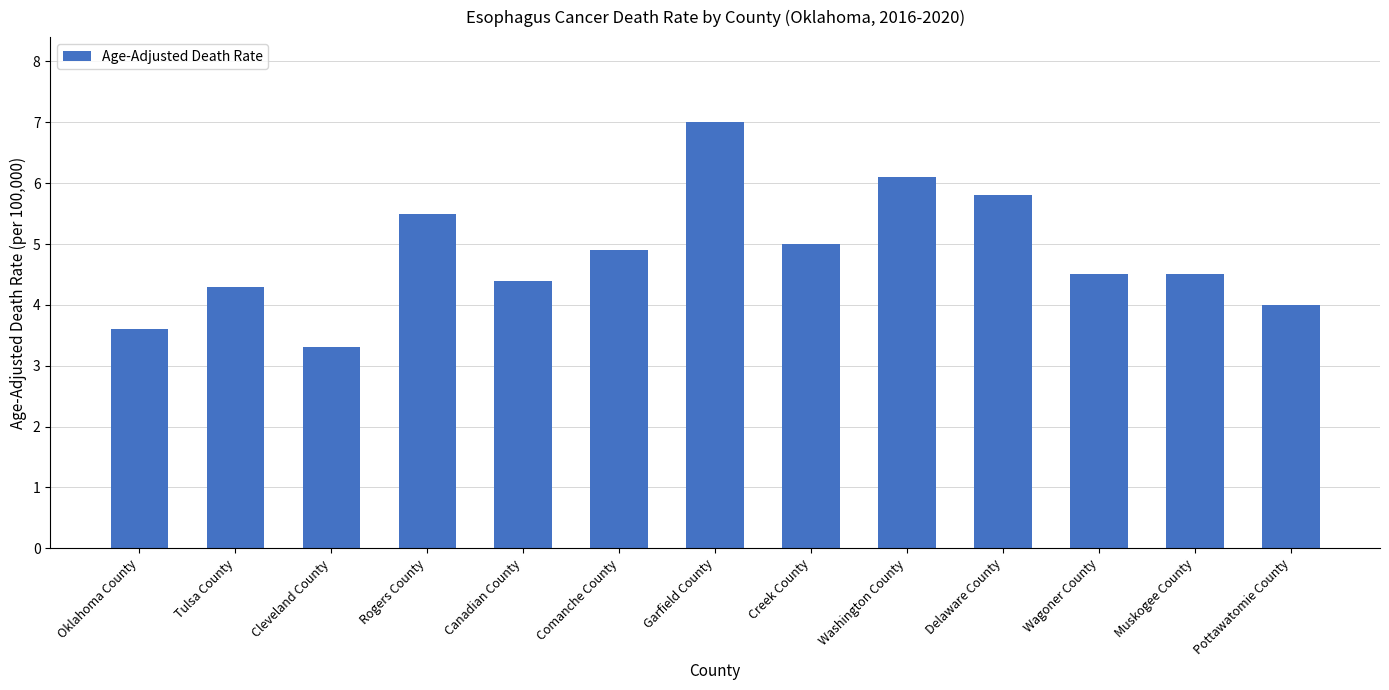

What is the change in value from Cleveland County to Delaware County?

+2.5